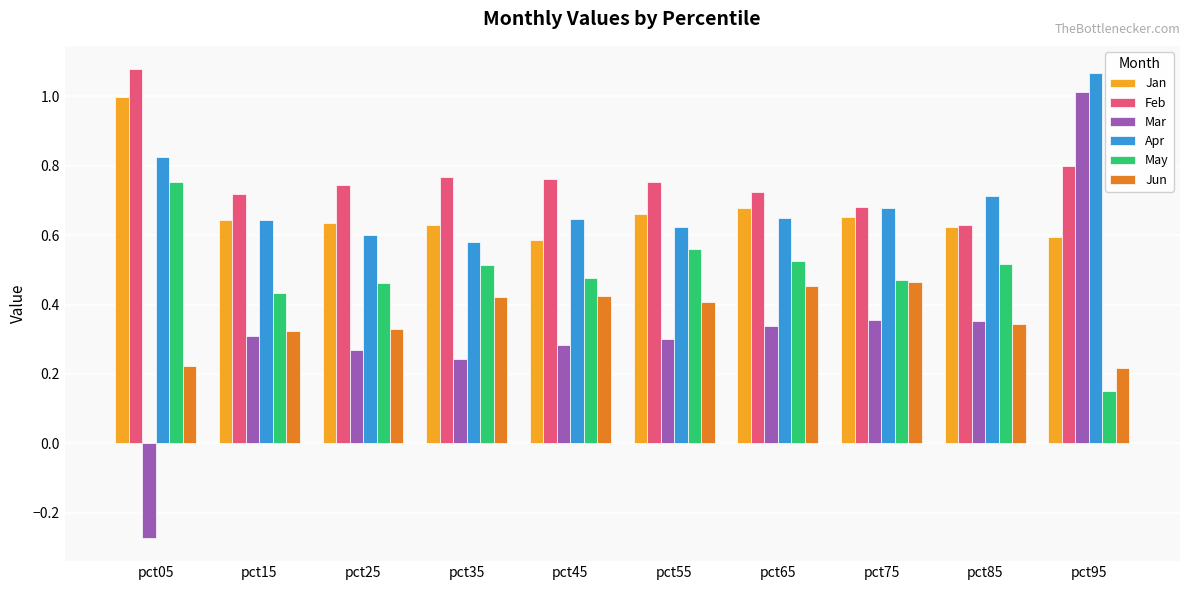

Which series has the largest total across all categories?

Feb